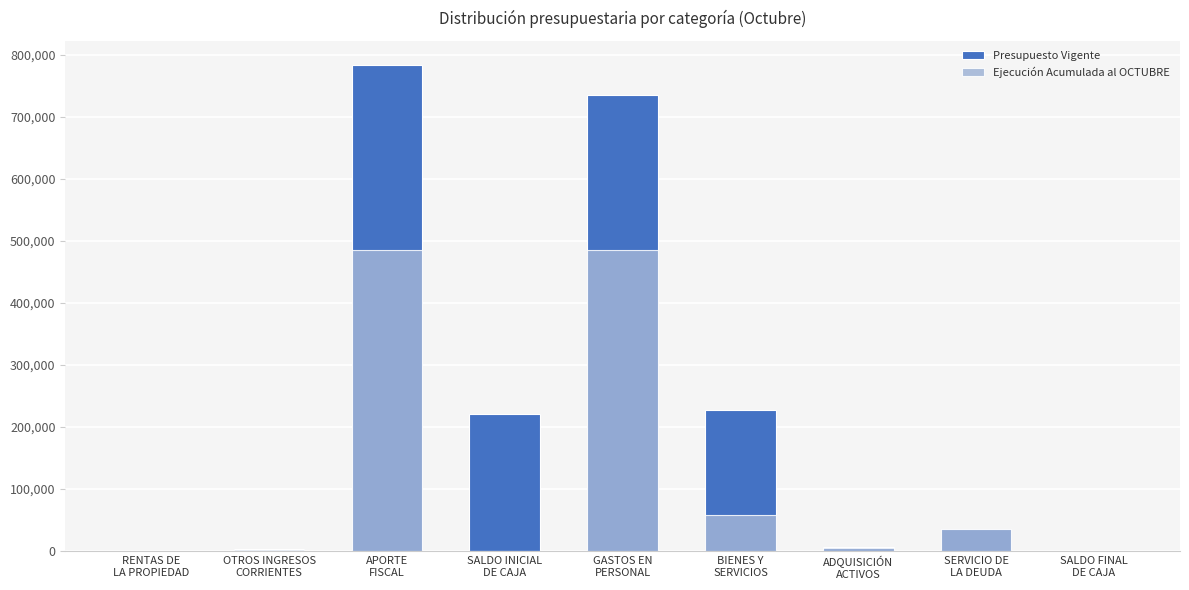

How many bars are there in total?

18